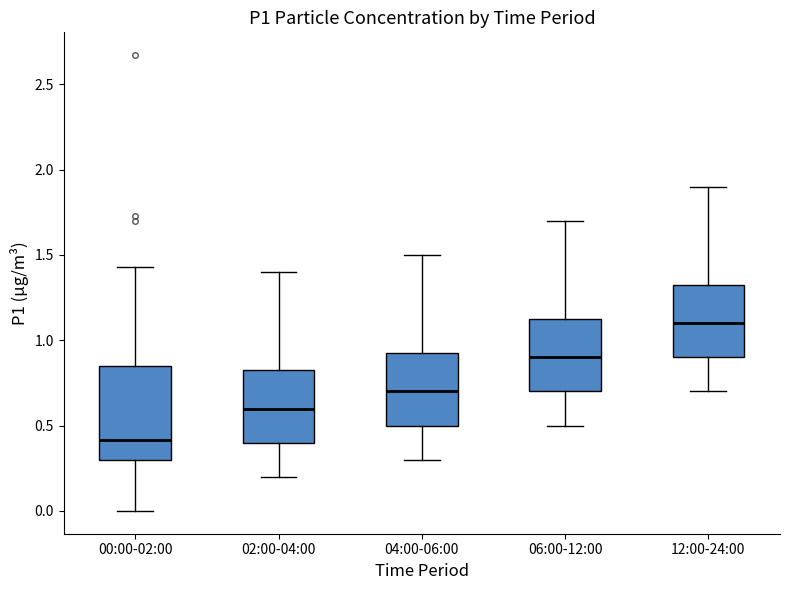

Reading left to right, transcribe this box plot: for each box, give where its median line is, the range the box spans, and where its two whiskers end, as read against the y-axis. The values are not printed on the chart, so give them approximately, as read against the axis.

00:00-02:00: median 0.40, box 0.30 to 0.85, whiskers 0.00 to 1.45
02:00-04:00: median 0.60, box 0.40 to 0.85, whiskers 0.20 to 1.40
04:00-06:00: median 0.70, box 0.50 to 0.95, whiskers 0.30 to 1.50
06:00-12:00: median 0.90, box 0.70 to 1.15, whiskers 0.50 to 1.70
12:00-24:00: median 1.10, box 0.90 to 1.35, whiskers 0.70 to 1.90